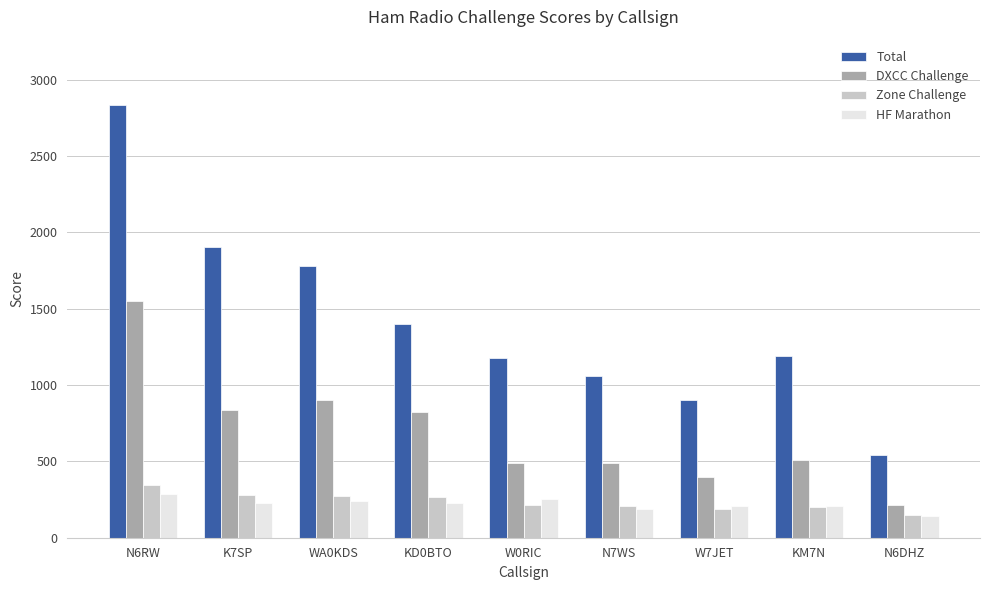

What is the label of the 9th bar from the right?

N6RW